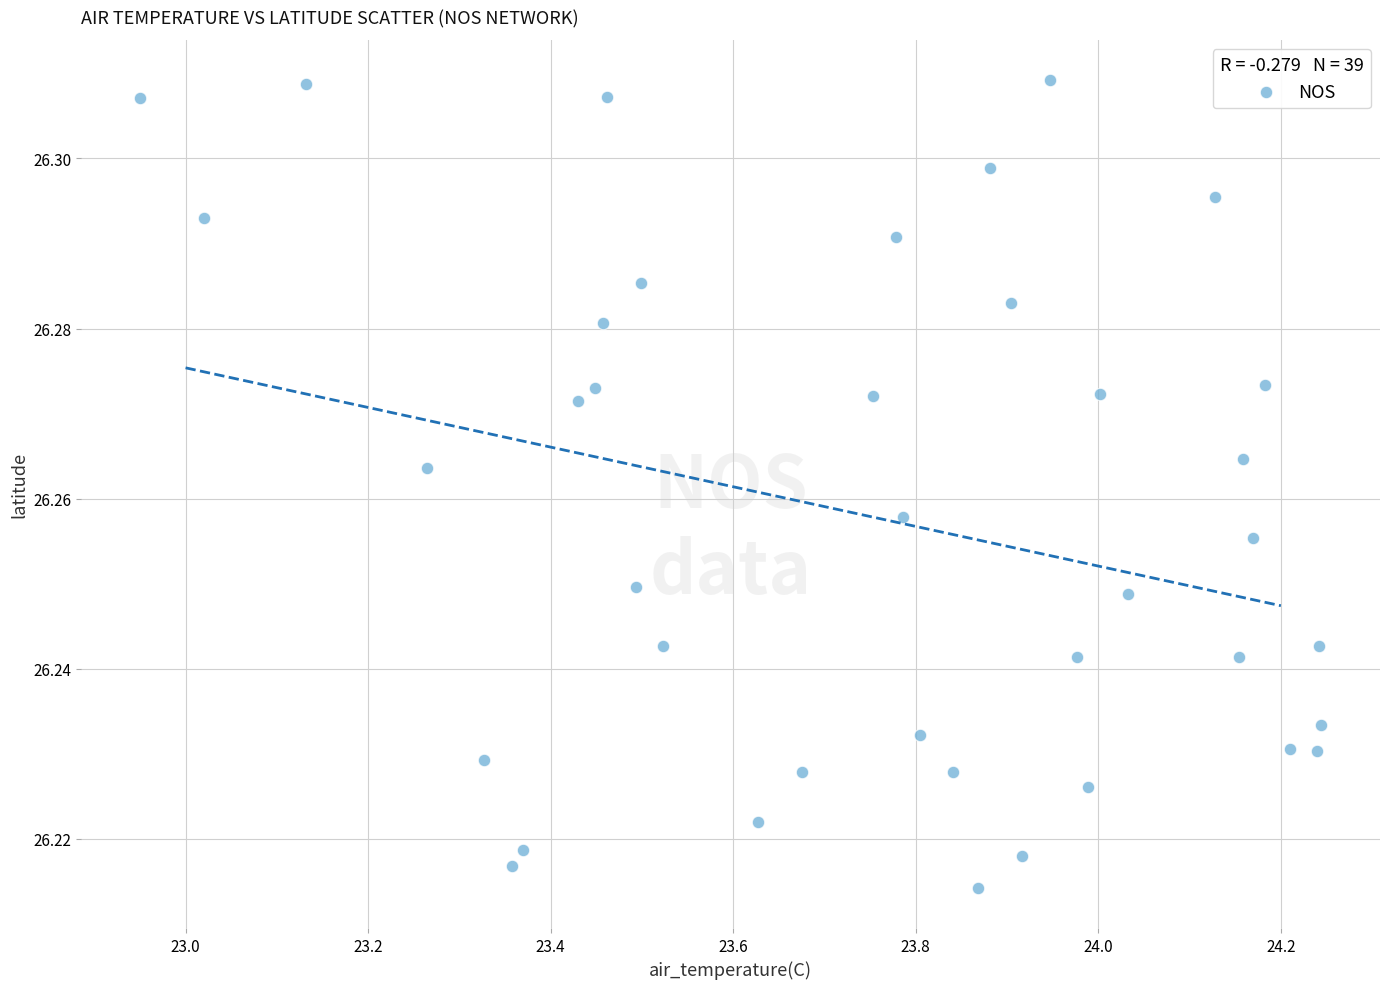

What is the range of X values (max minus min)?

1.3